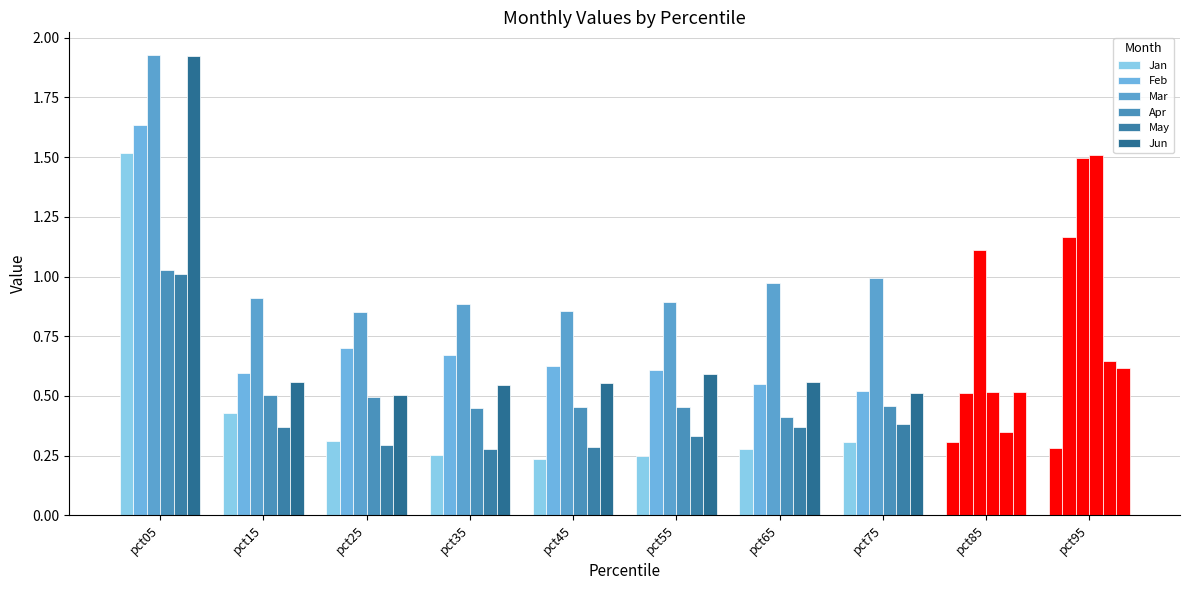

What is the total value across all series at pct55?

3.1